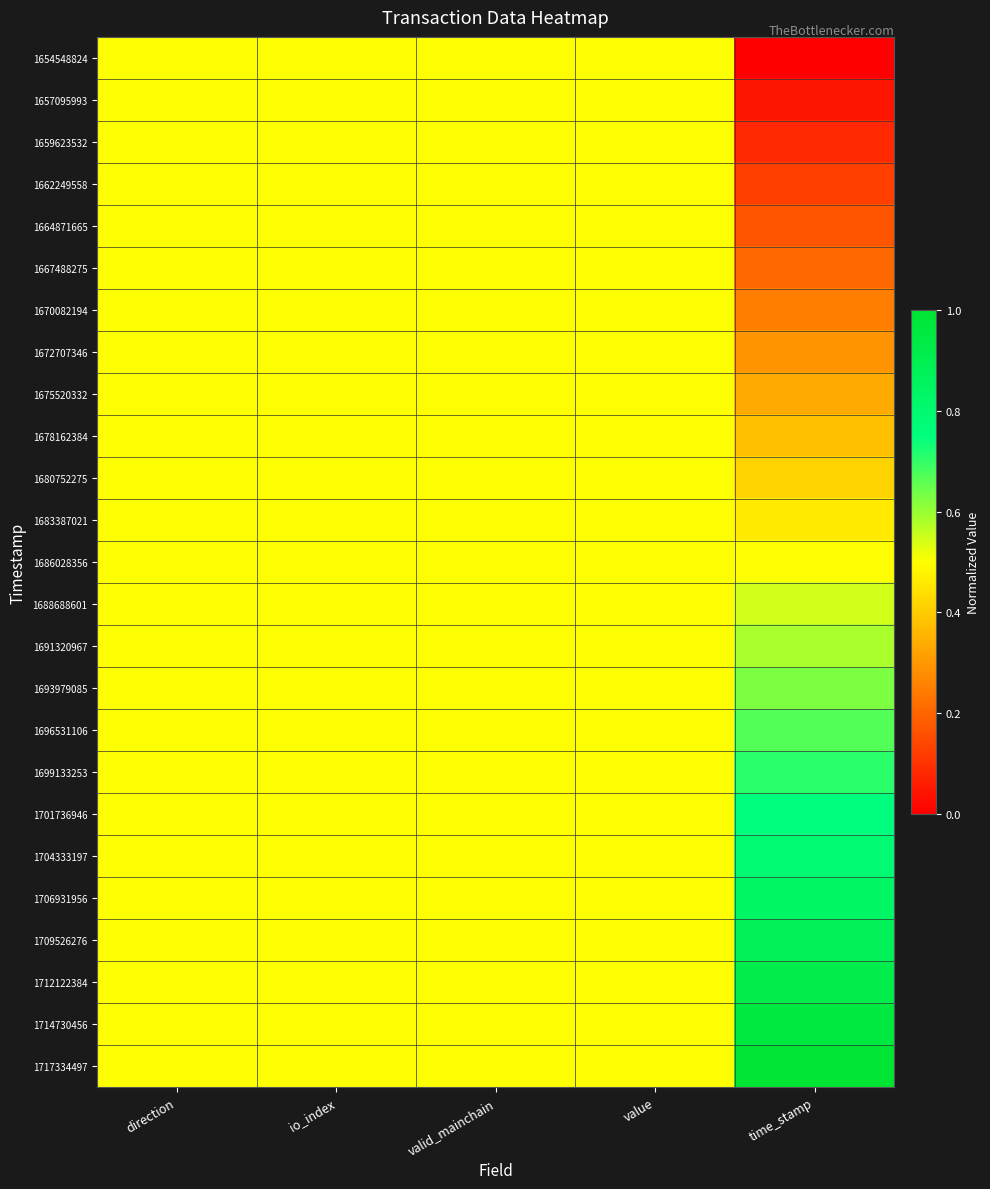

At which category does the chart reach its peak across all series?

time_stamp